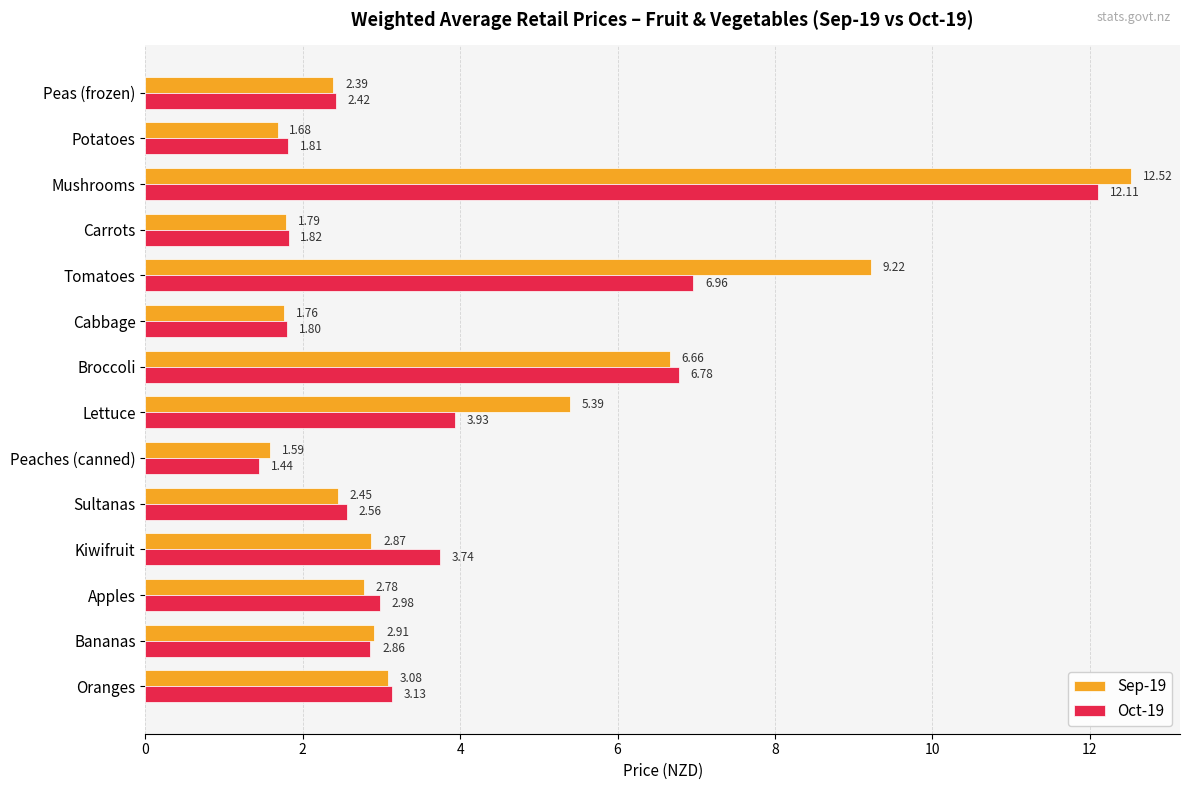

Which label corresponds to the smallest value in the chart?

Peaches (canned)